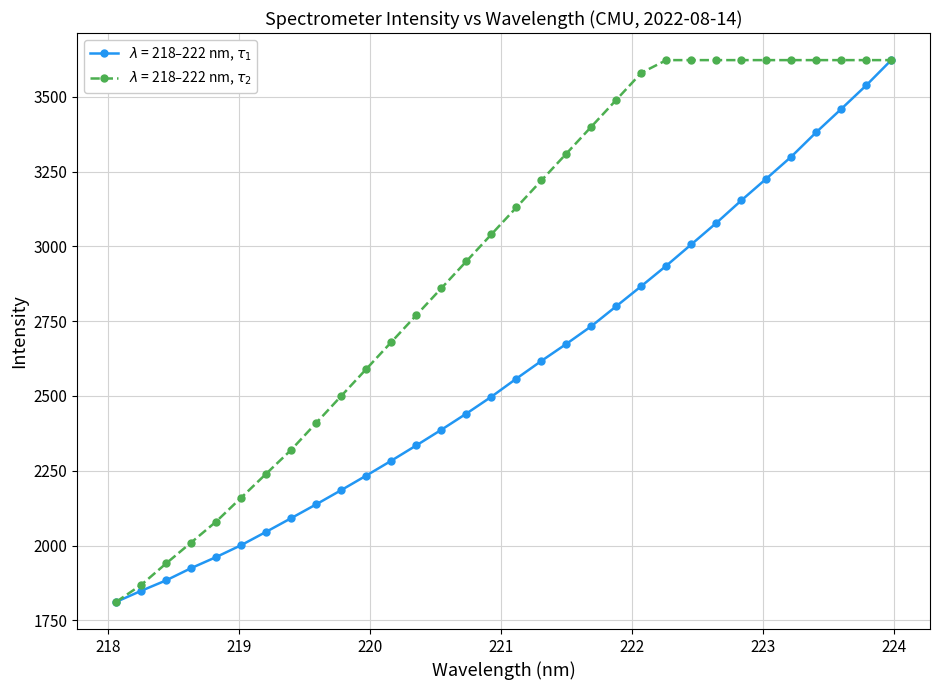

Which series has the largest total across all categories?

$\lambda$ = 218–222 nm, $\tau_2$